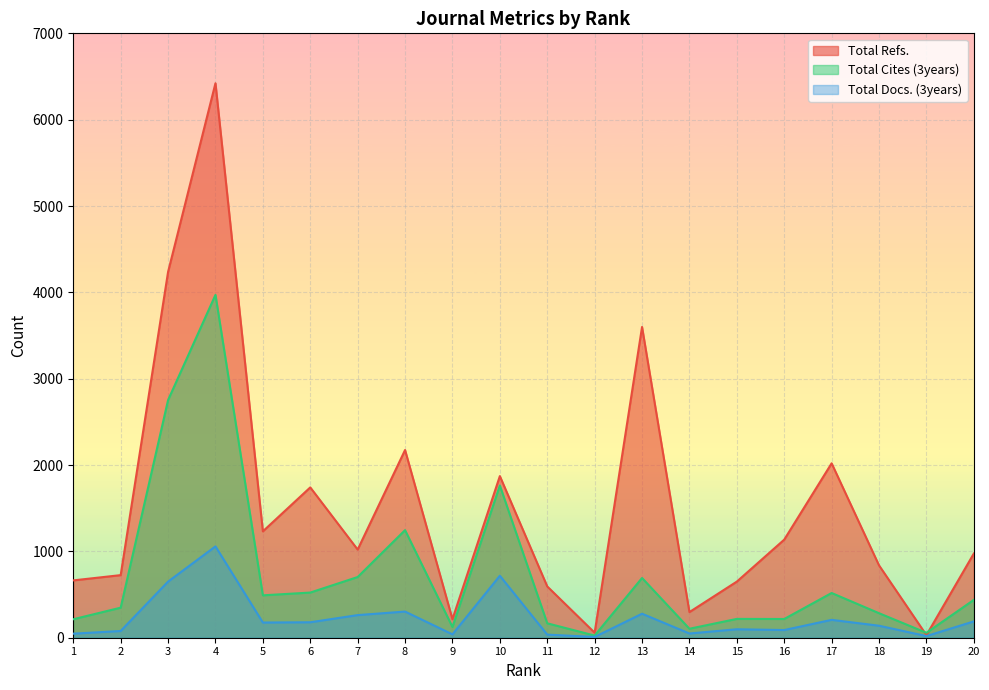

What is the total value across all series at 16?

1442